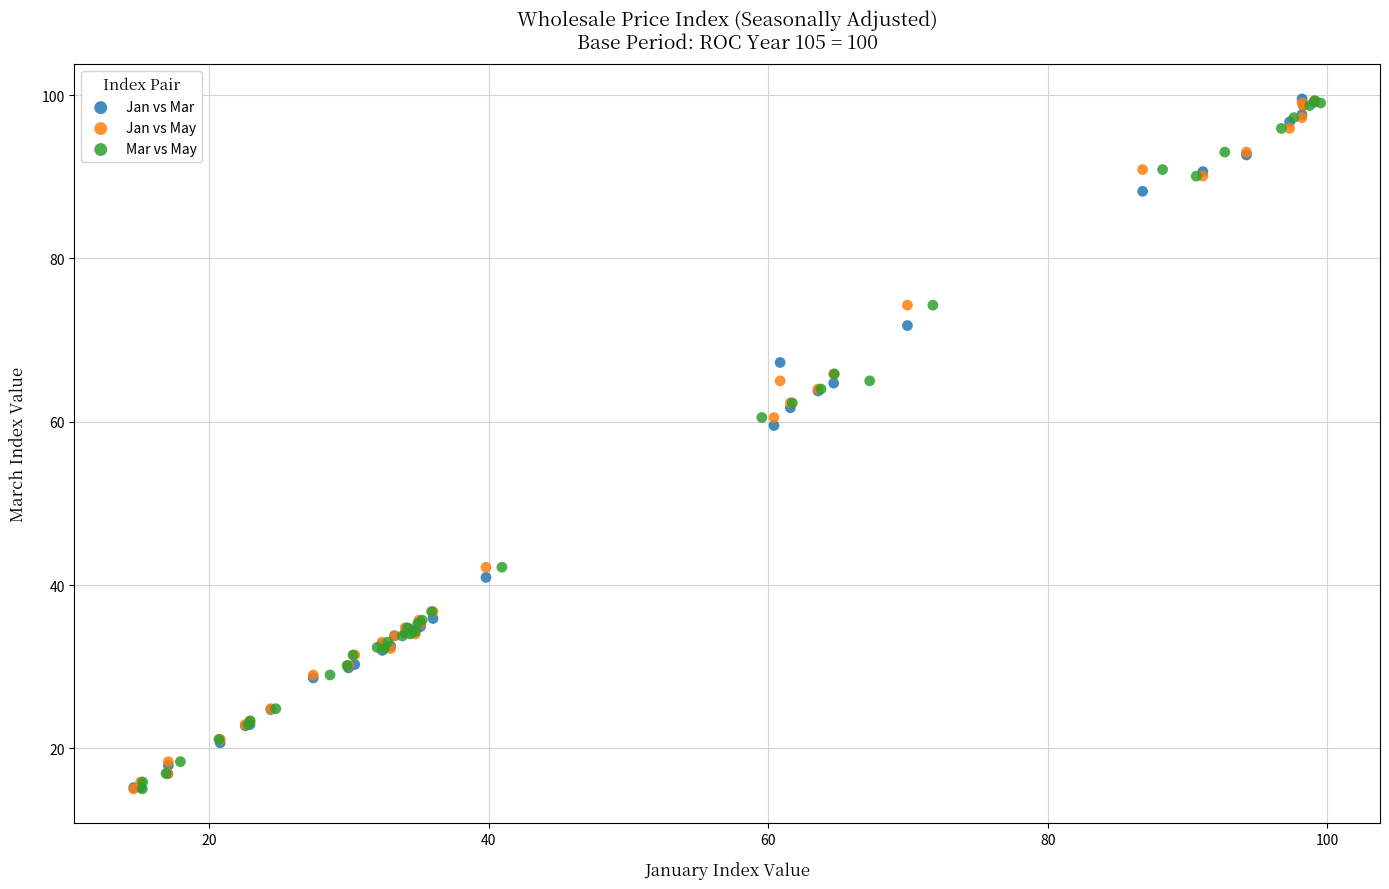

What are all the series names shown in the legend?

Jan vs Mar, Jan vs May, Mar vs May